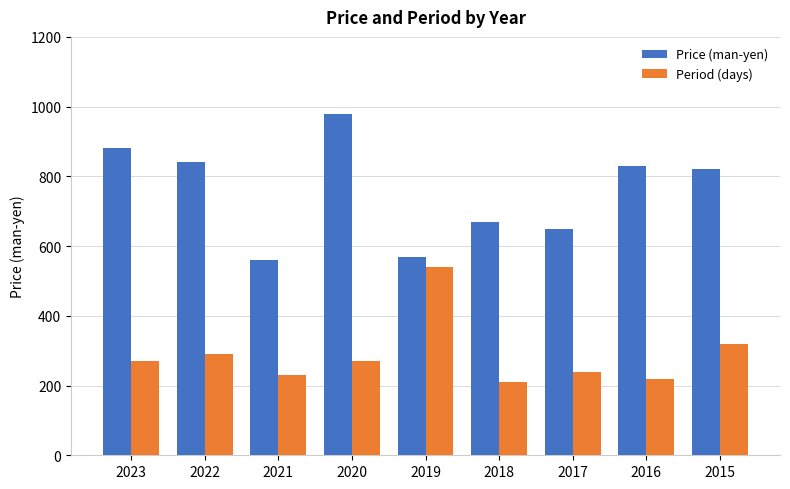

Which series changed the most between 2019 and 2018?

Period (days)